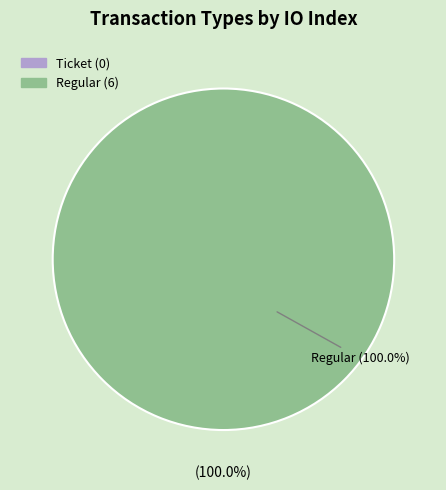

Is it true that Regular (io_index=6) is 100% of the pie?

True